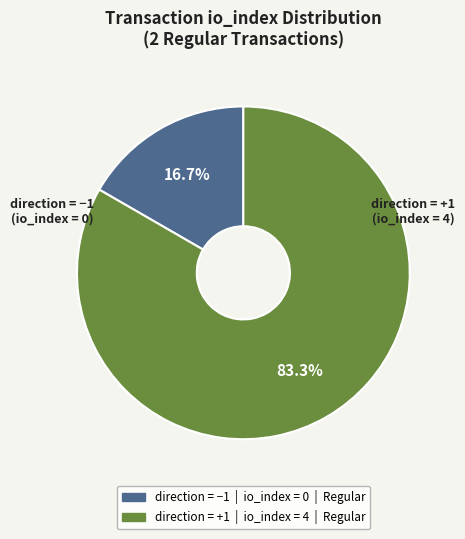

Does any single category account for the majority?

Yes